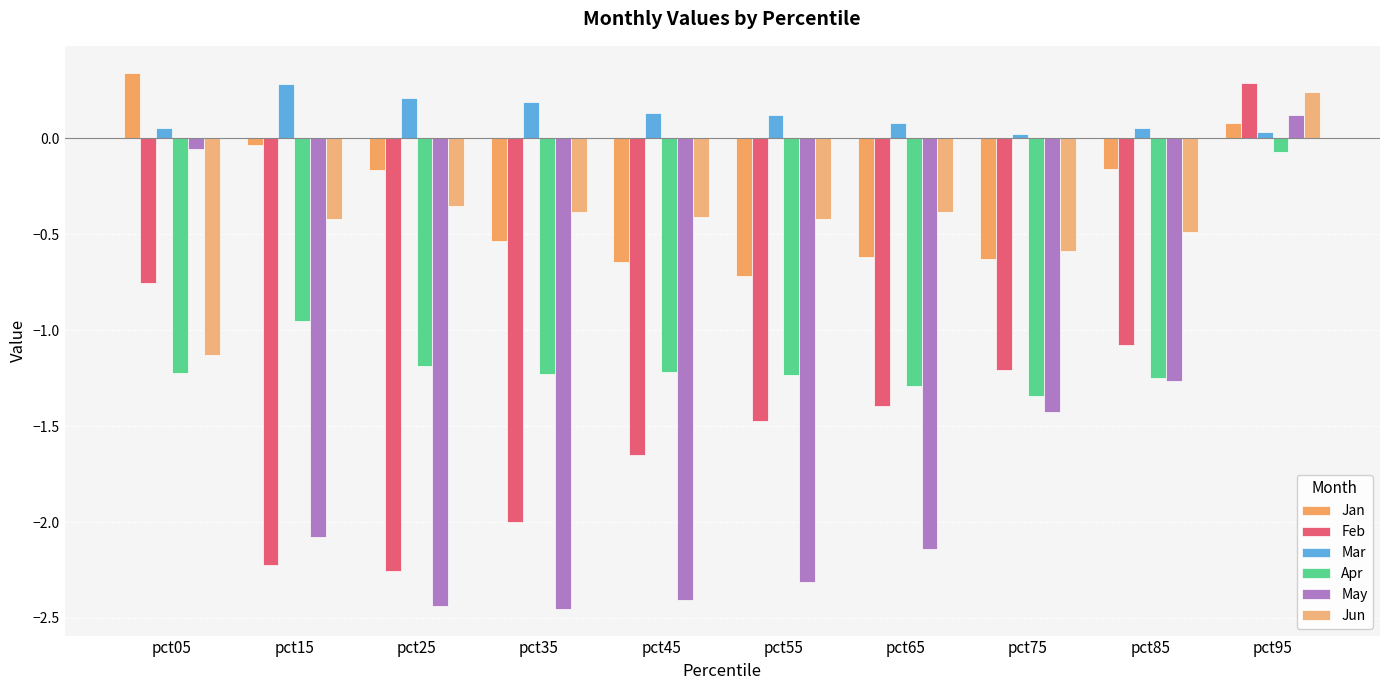

Rank the categories by Mar value from highest to lowest.

pct15, pct25, pct35, pct45, pct55, pct65, pct85, pct05, pct95, pct75